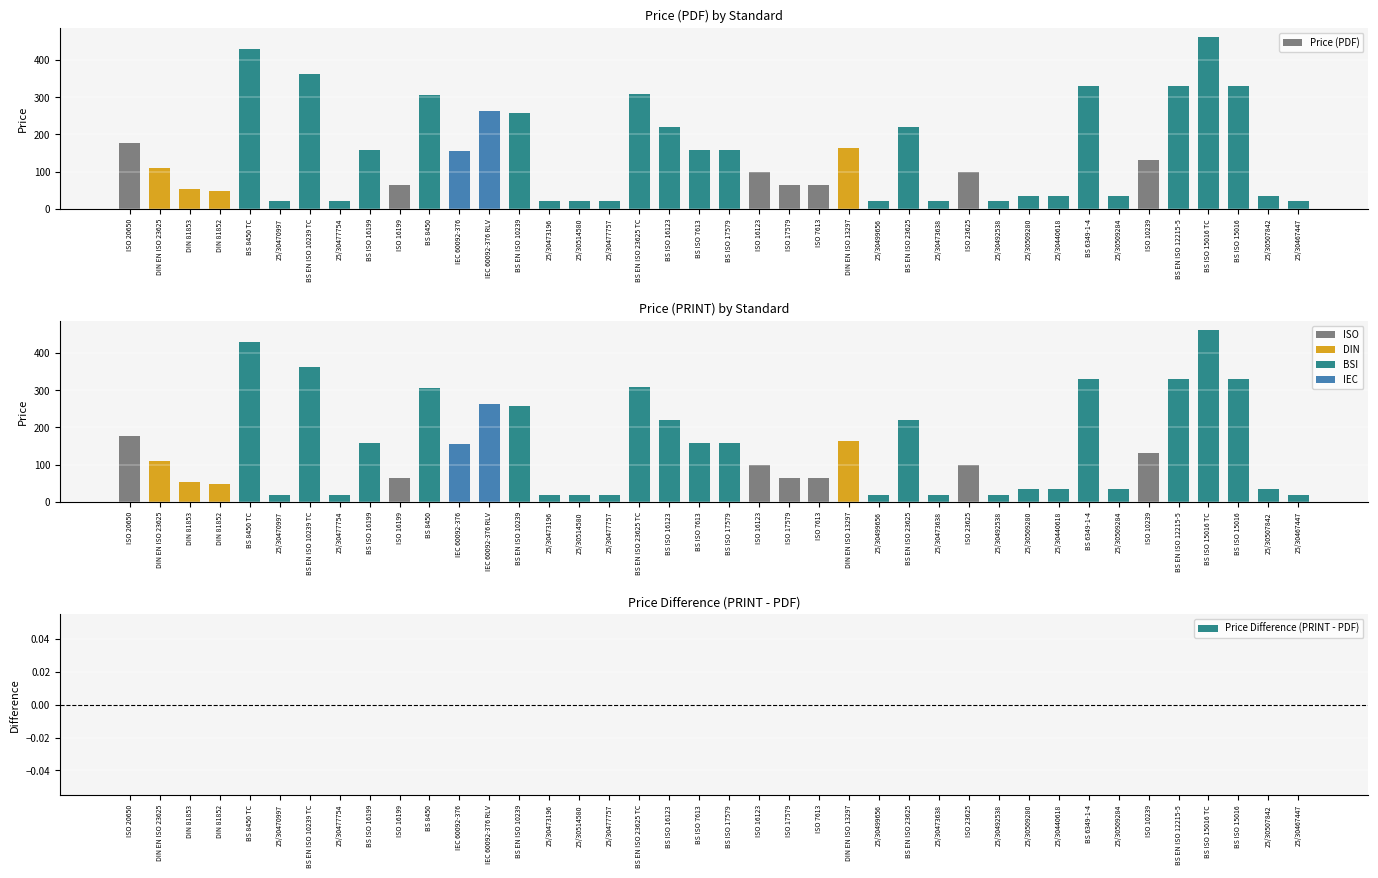

What is the highest value of the Price (PRINT) series?

462.0